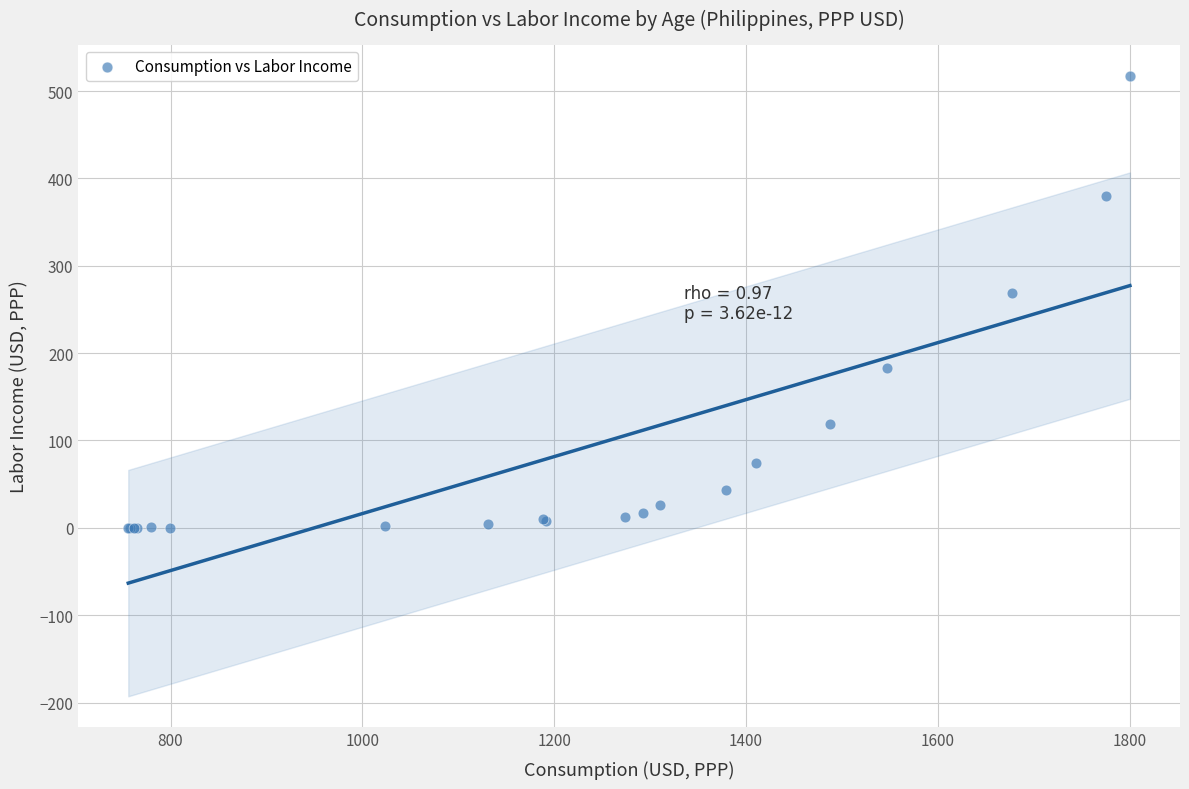

What Y value in the scatter plot is closest to 258?

268.5